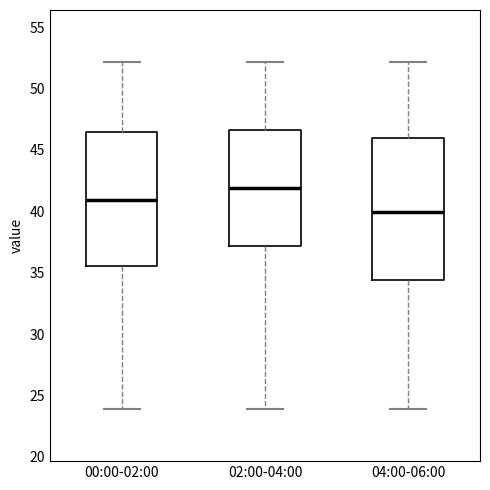

Reading left to right, transcribe this box plot: for each box, give where its median line is, the range the box spans, and where its two whiskers end, as read against the y-axis. The values are not printed on the chart, so give them approximately, as read against the axis.

00:00-02:00: median 41.0, box 35.5 to 46.5, whiskers 24.0 to 52.0
02:00-04:00: median 42.0, box 37.0 to 46.5, whiskers 24.0 to 52.0
04:00-06:00: median 40.0, box 34.5 to 46.0, whiskers 24.0 to 52.0